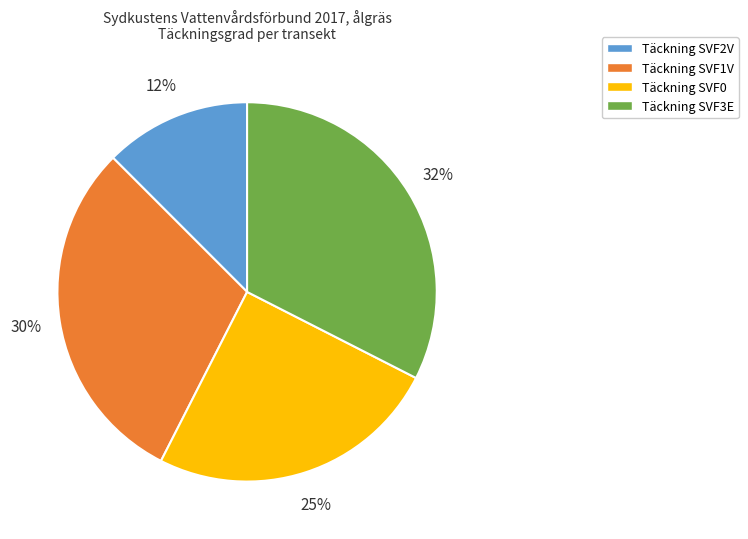

How many slices are in this pie chart?

4